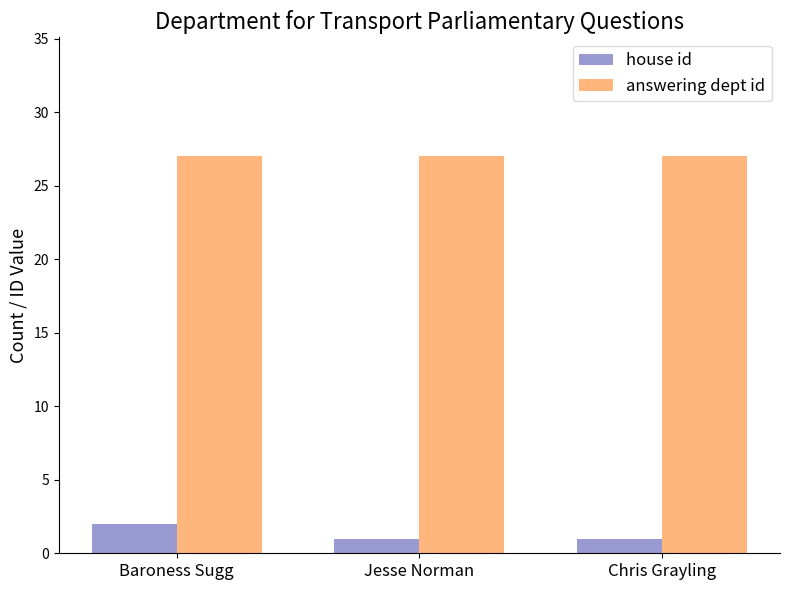

True or false: answering dept id has a value of 47 at Jesse Norman.

False